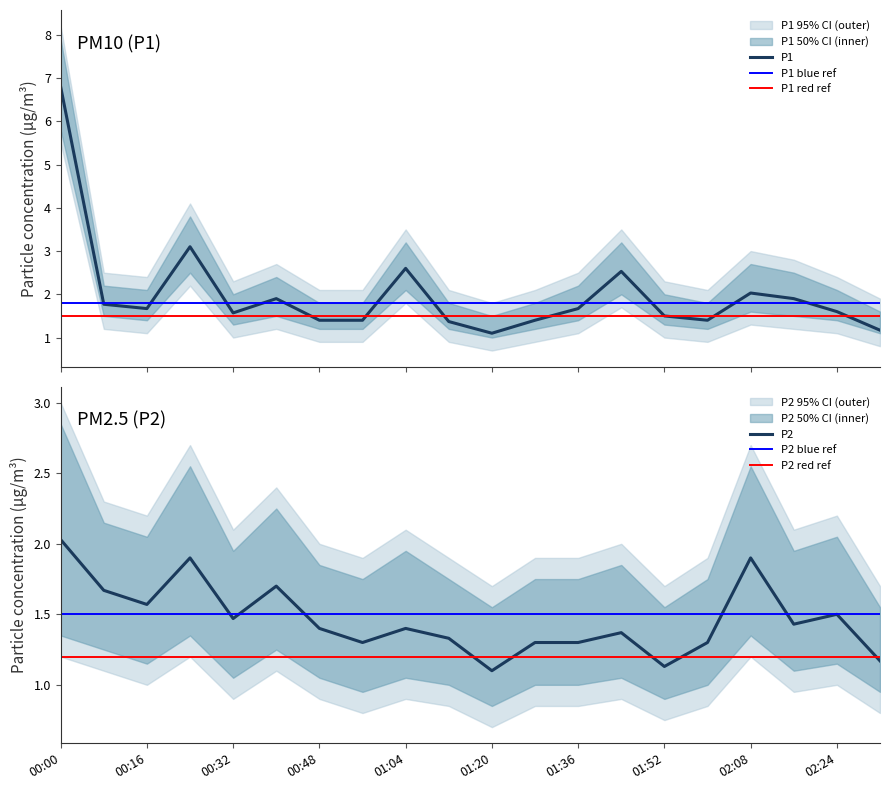

At which category is the sum across all series the highest?

00:00